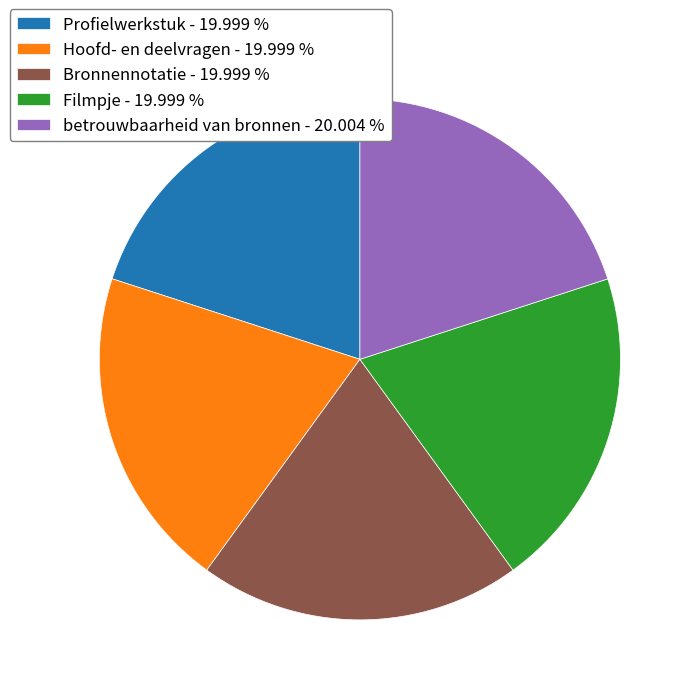

Is it true that betrouwbaarheid van bronnen is 14% of the pie?

False